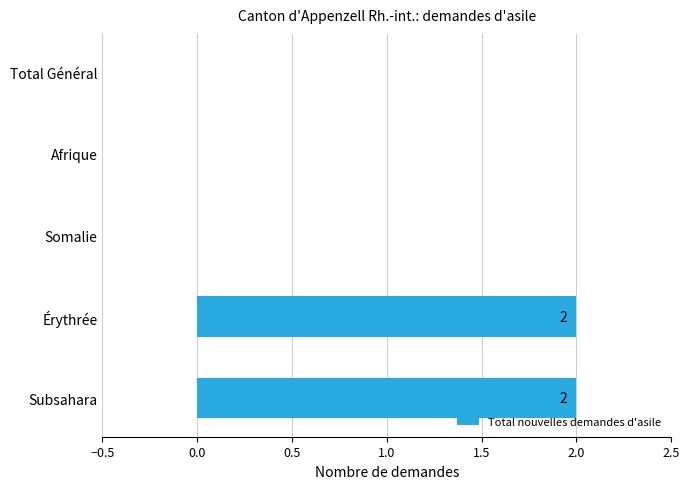

True or false: the data shows 1 at Érythrée.

False